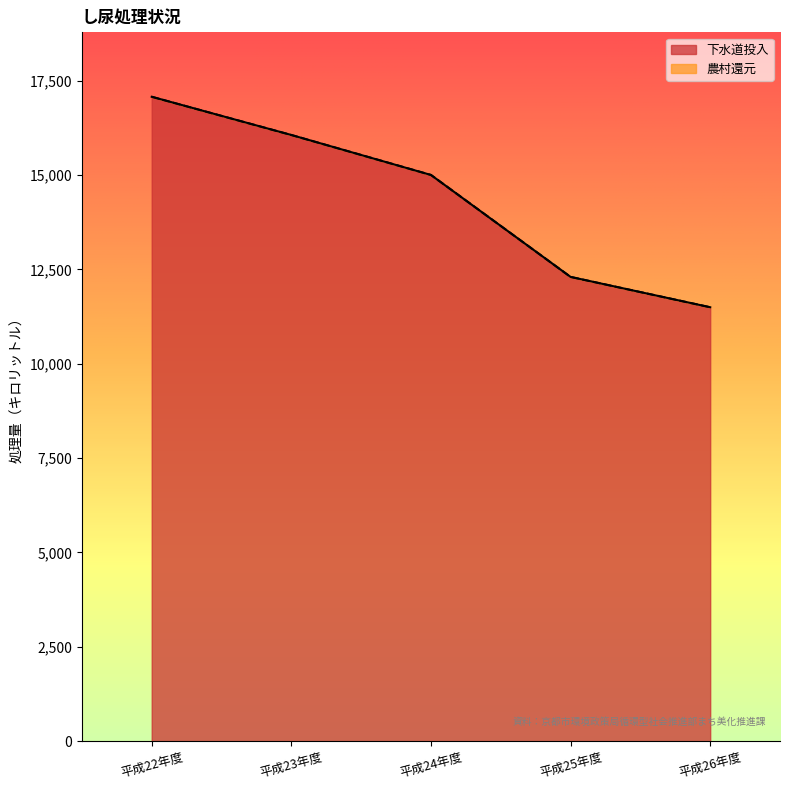

List the labels in order of value, largest first.

平成22年度, 平成23年度, 平成24年度, 平成25年度, 平成26年度